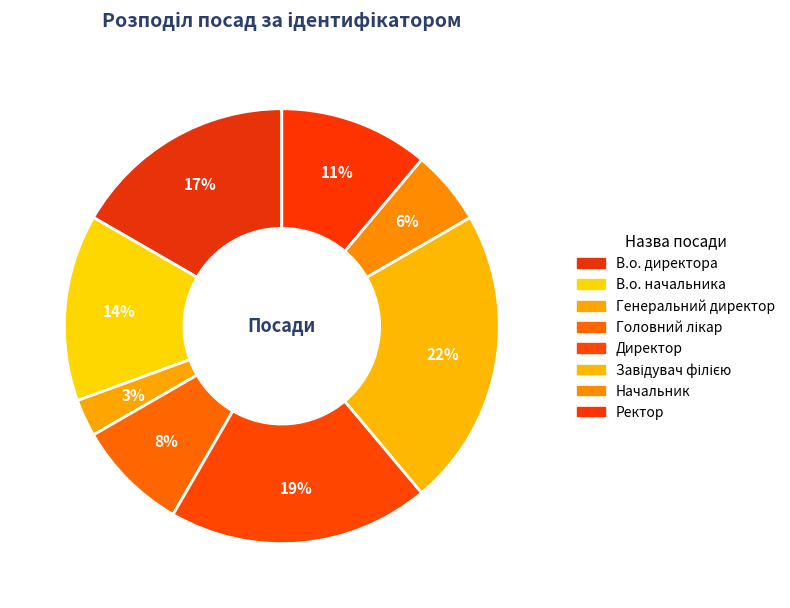

Count the number of slices in the pie.

8